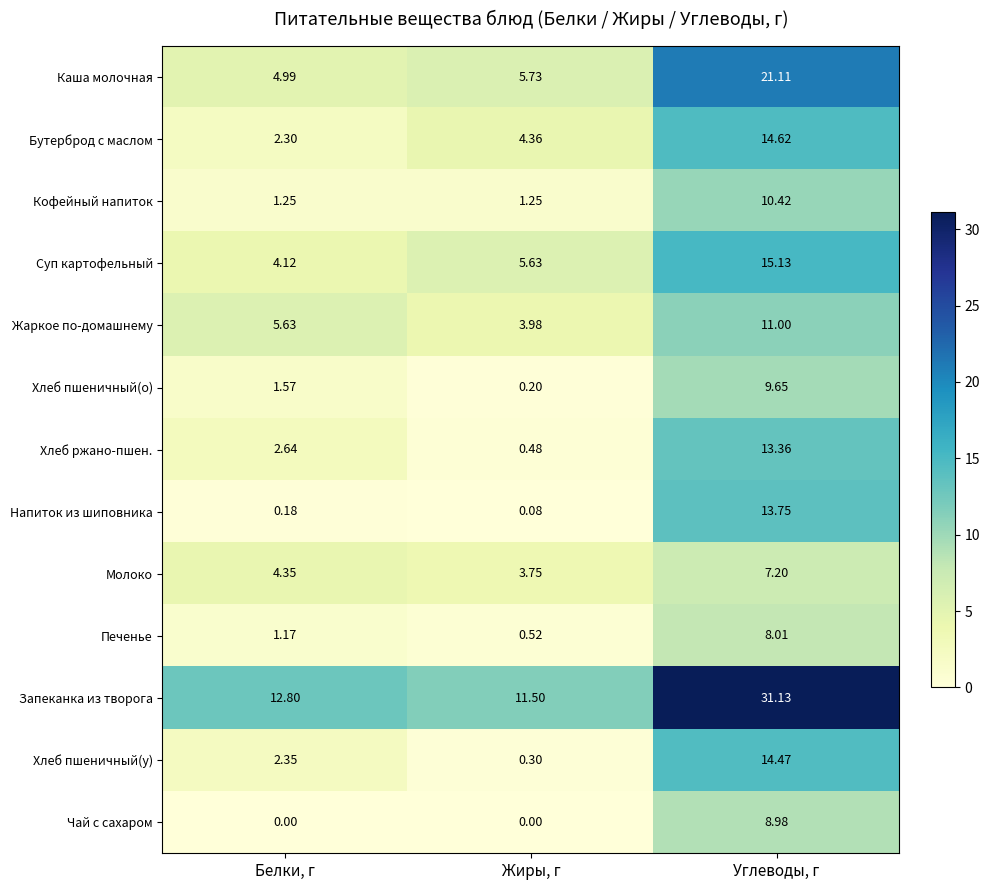

Is the value of Каша молочная at Углеводы, г greater than the value of Жаркое по-домашнему at Углеводы, г?

Yes